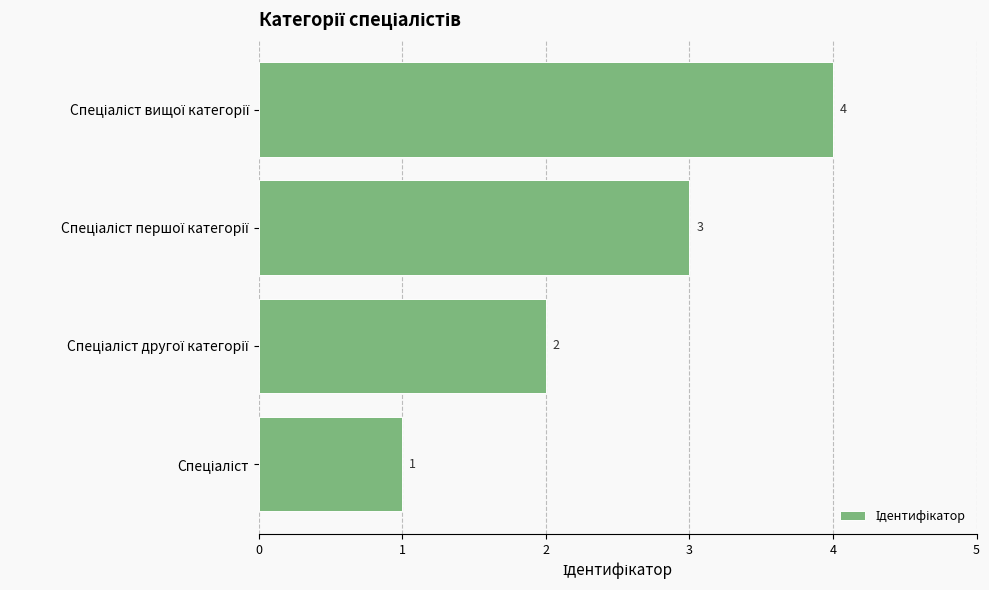

Count the values in the range 2 to 4.

3